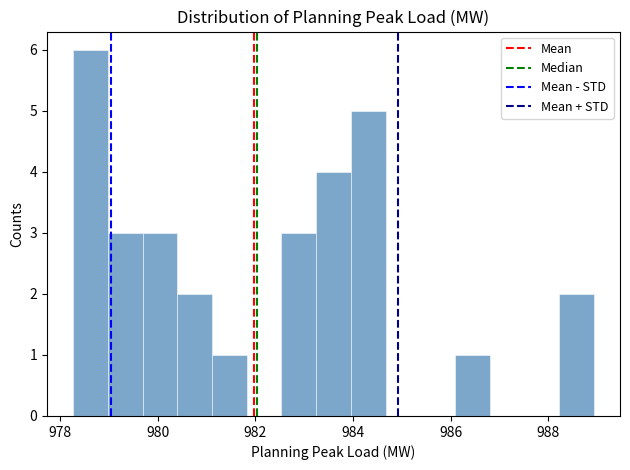

Read against the x-axis, roughly where is the centre of the tallest bar?

978.6